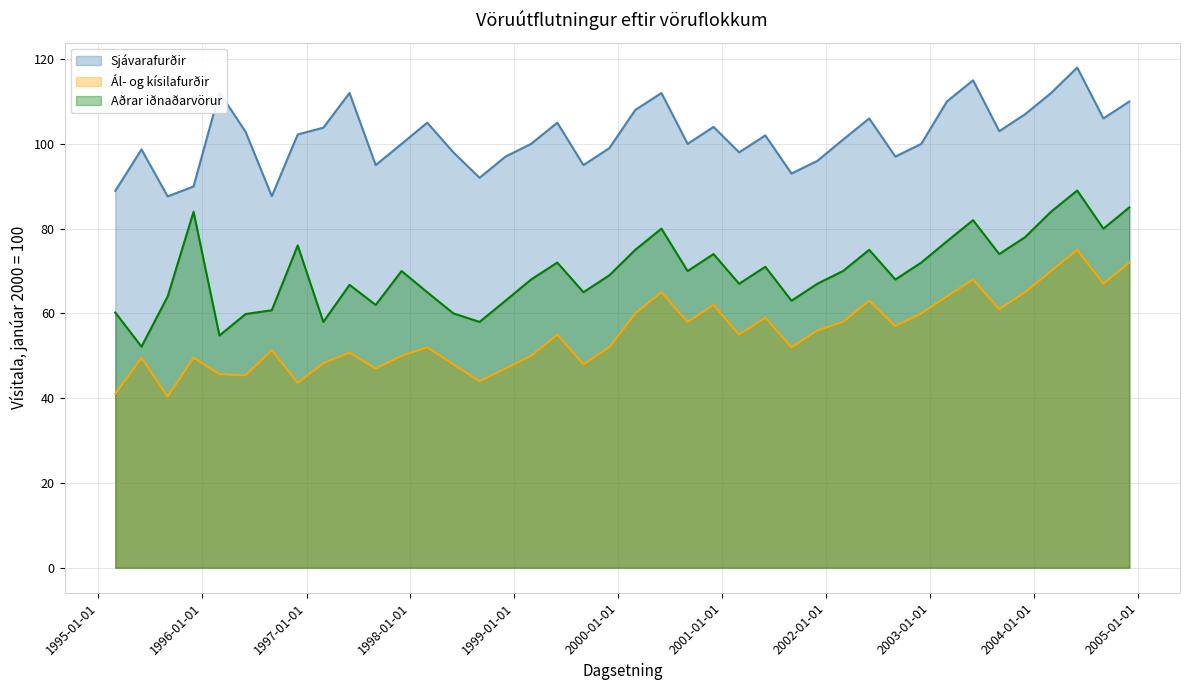

At 2000-12-01, list the series in order from largest to smallest.

Sjávarafurðir, Aðrar iðnaðarvörur, Ál- og kísilafurðir